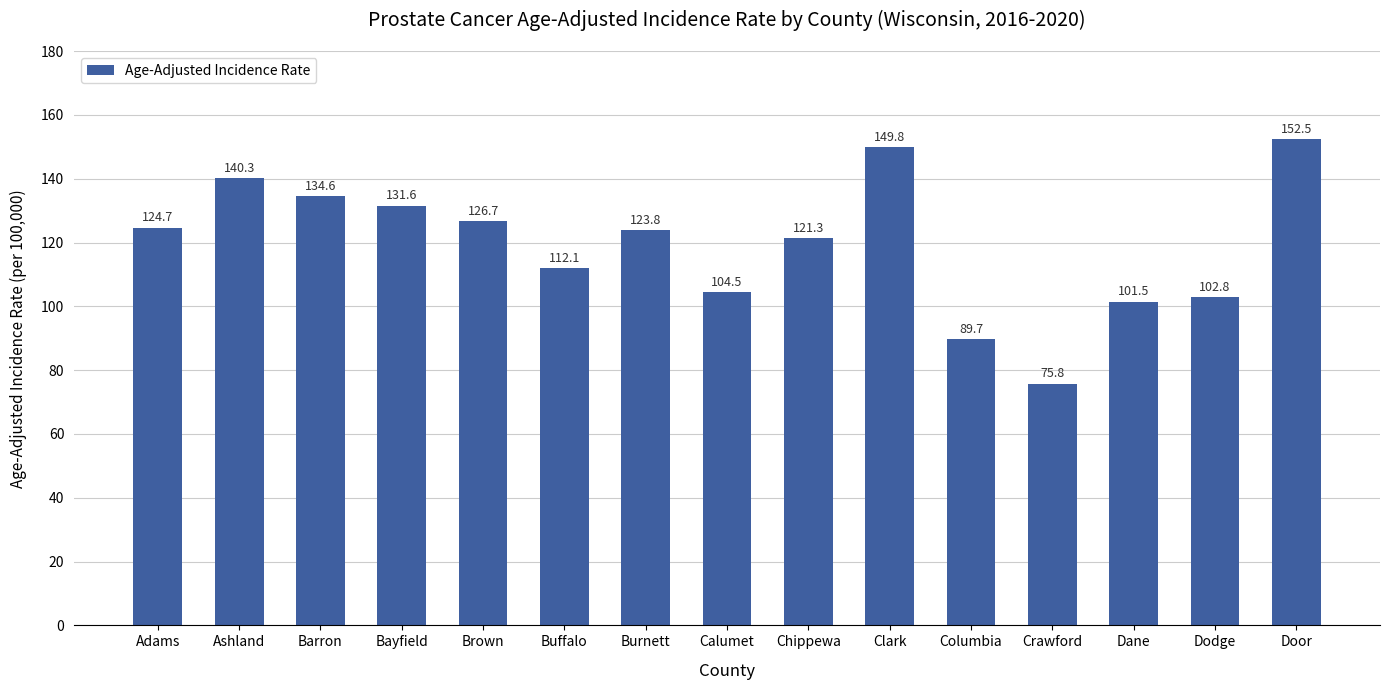

Between Dodge and Brown, which is larger?

Brown